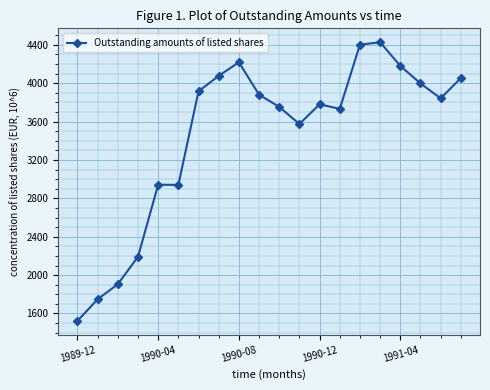

What is the value of the 9th point from the left?

4218.0